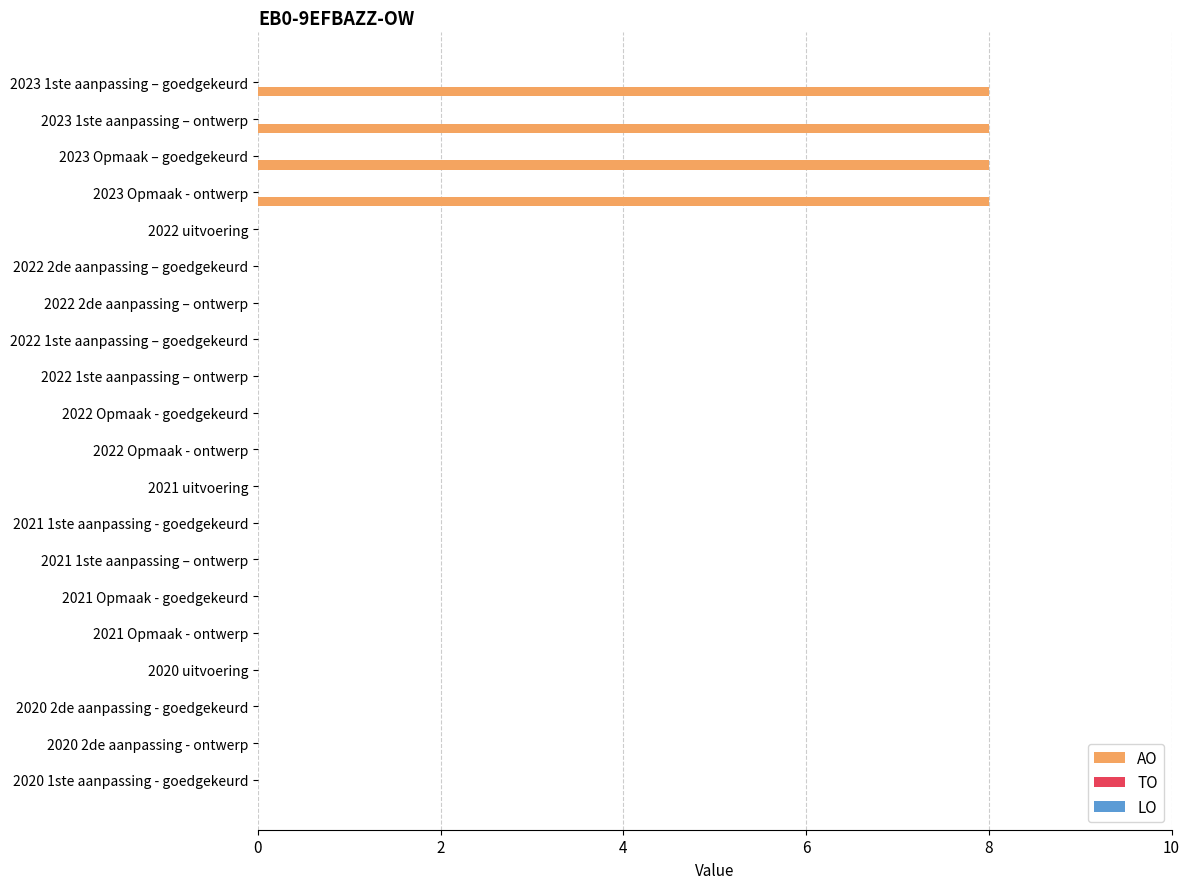

Is it true that the value at 2020 uitvoering is -3?

False